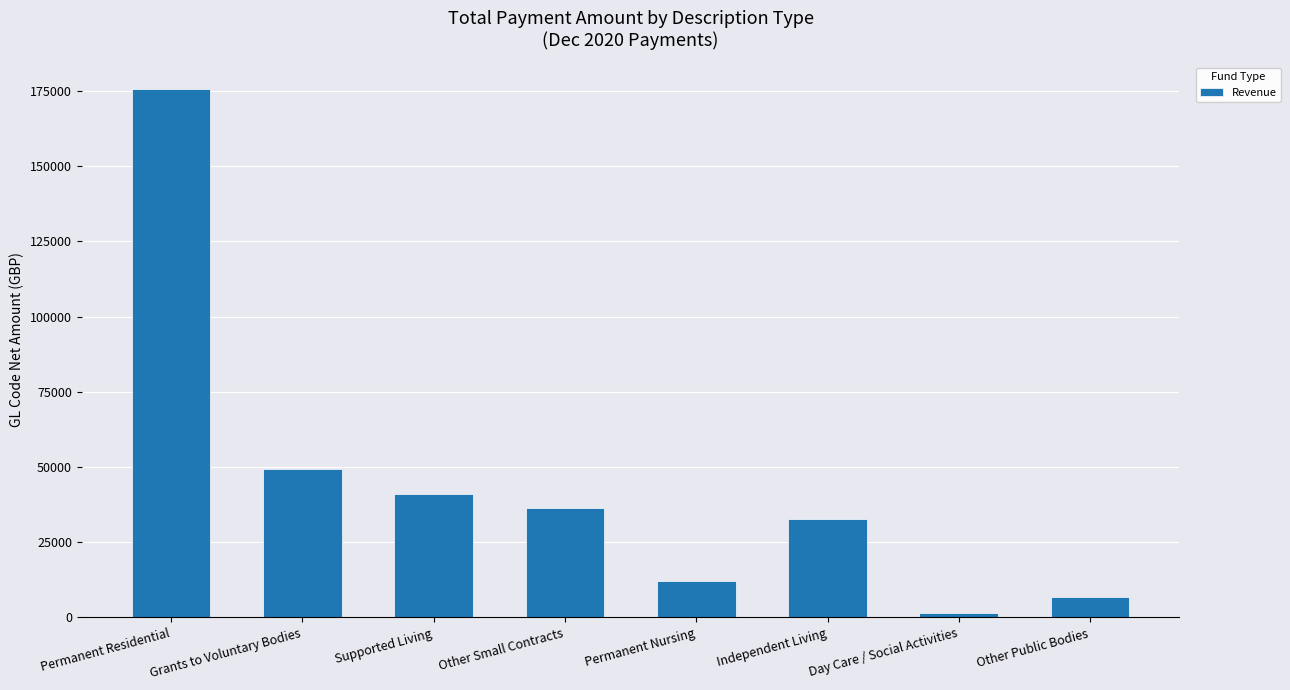

Where is the data nearest to the value 88580?

Grants to Voluntary Bodies